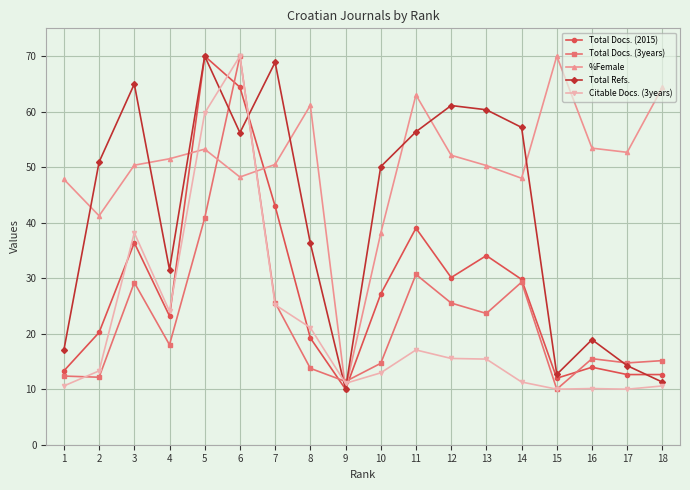

After their last crossing, which series has the higher values: Total Docs. (2015) or %Female?

%Female